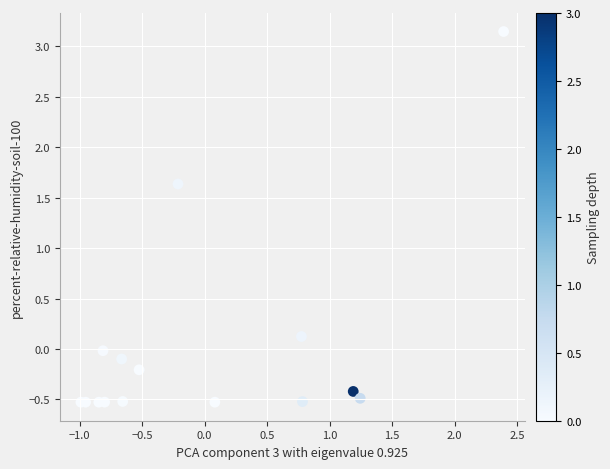

What Y value in the scatter plot is closest to 1?

1.6